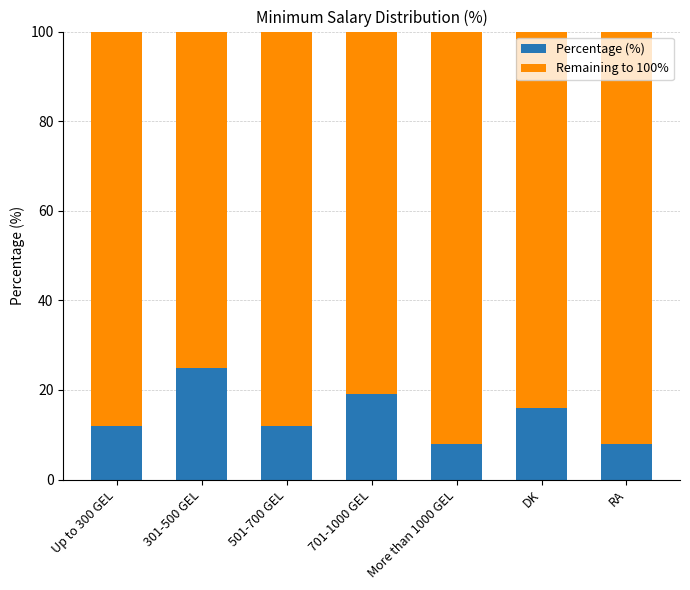

What is the sum of all Percentage (%) values?

100